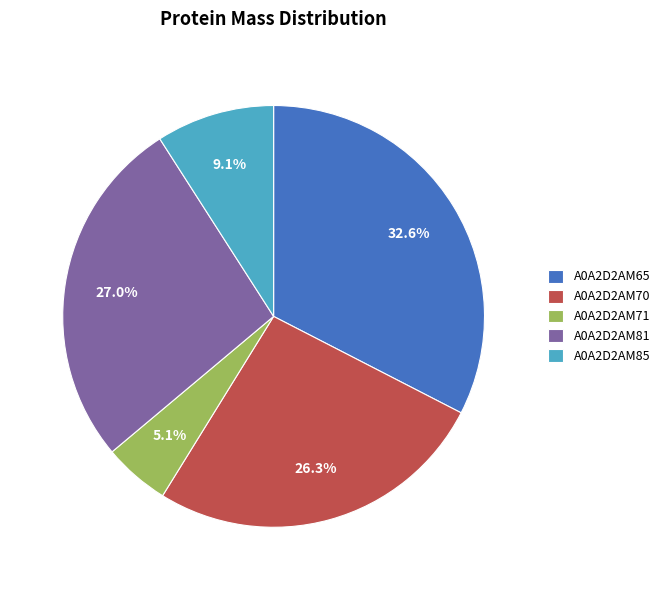

Approximately how many times larger is the value at A0A2D2AM70 compared to A0A2D2AM85?

2.9